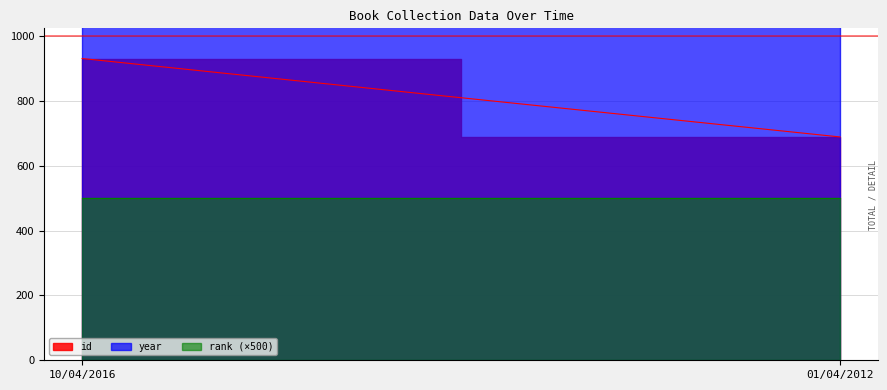

How many year values are between 2011 and 2015?

2